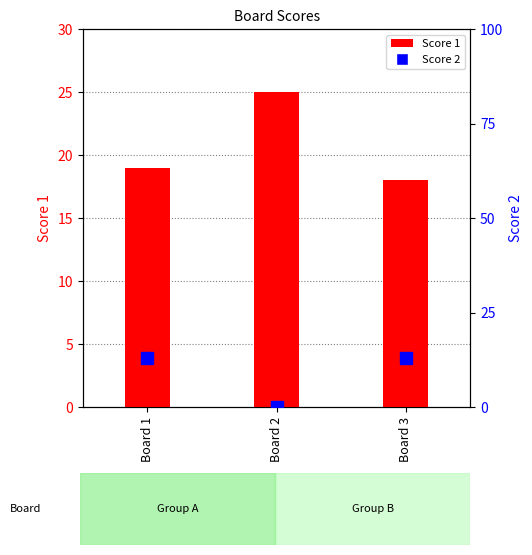

Rank the categories by Score 1 value from highest to lowest.

Board 2, Board 1, Board 3